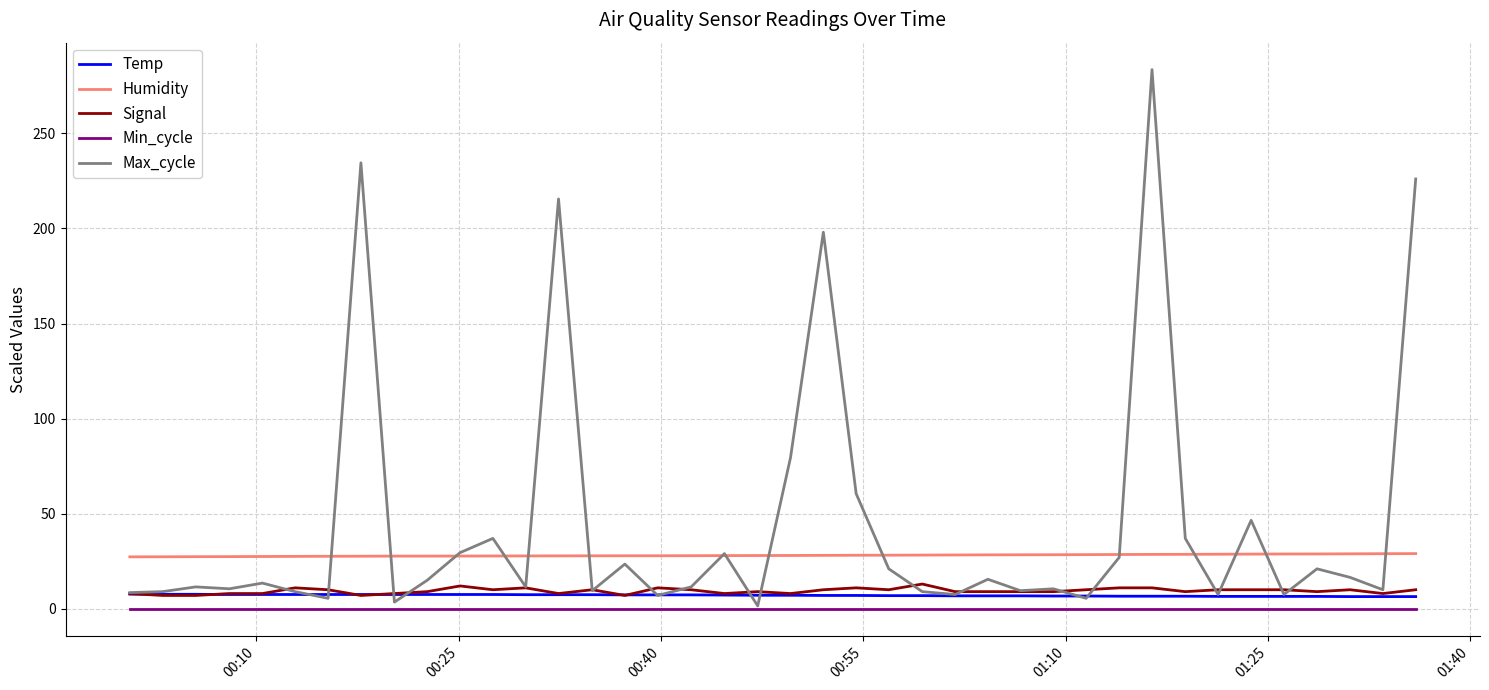

At how many categories does at least one series exceed 208?

4